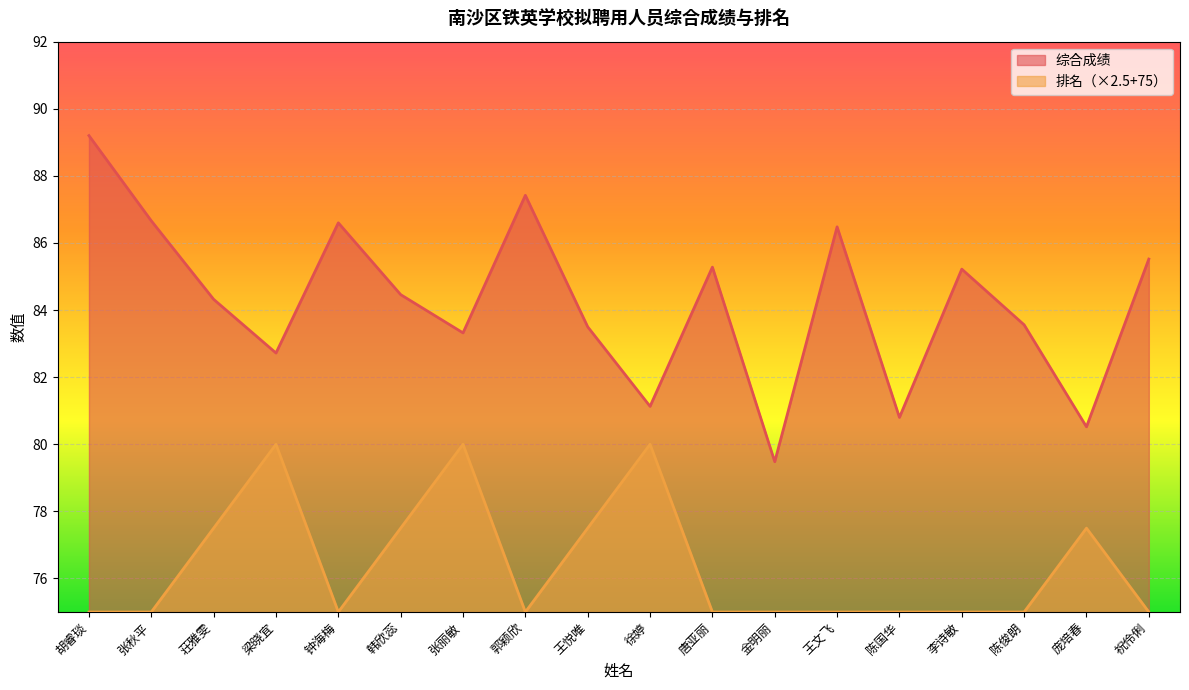

The 排名 series shows 75.0 at 李诗敏. True or false?

True